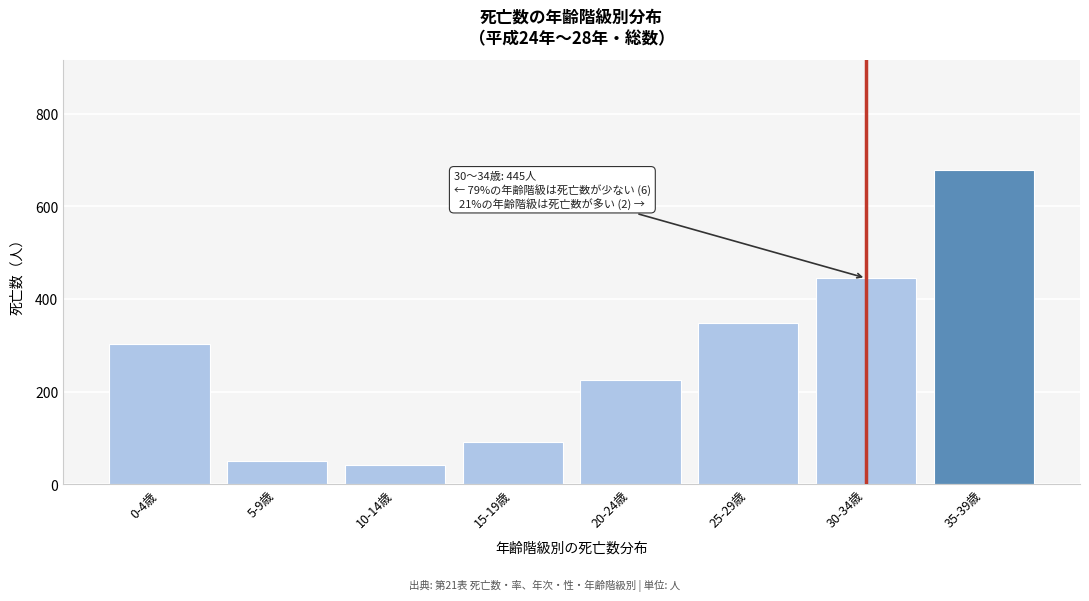

Reading left to right, extract all data points from this chart.

303	49	41	92	225	349	445	678